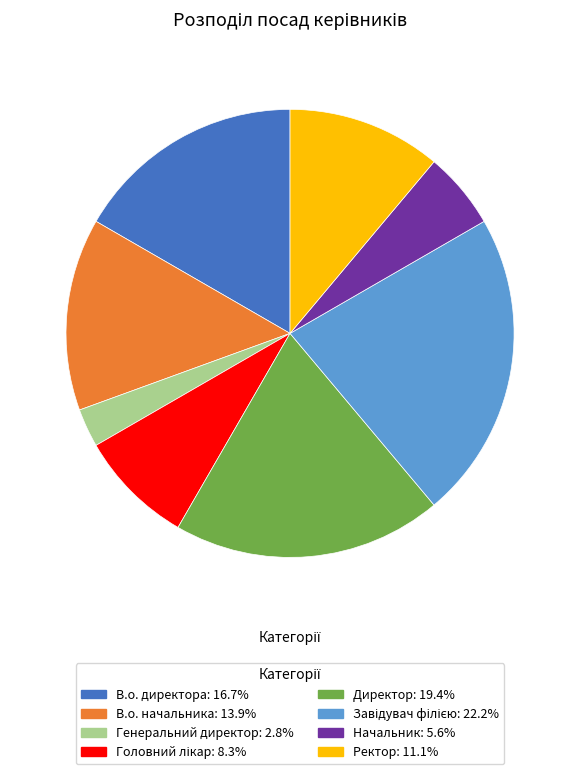

Combined, do Генеральний директор and Ректор account for over 50%?

No